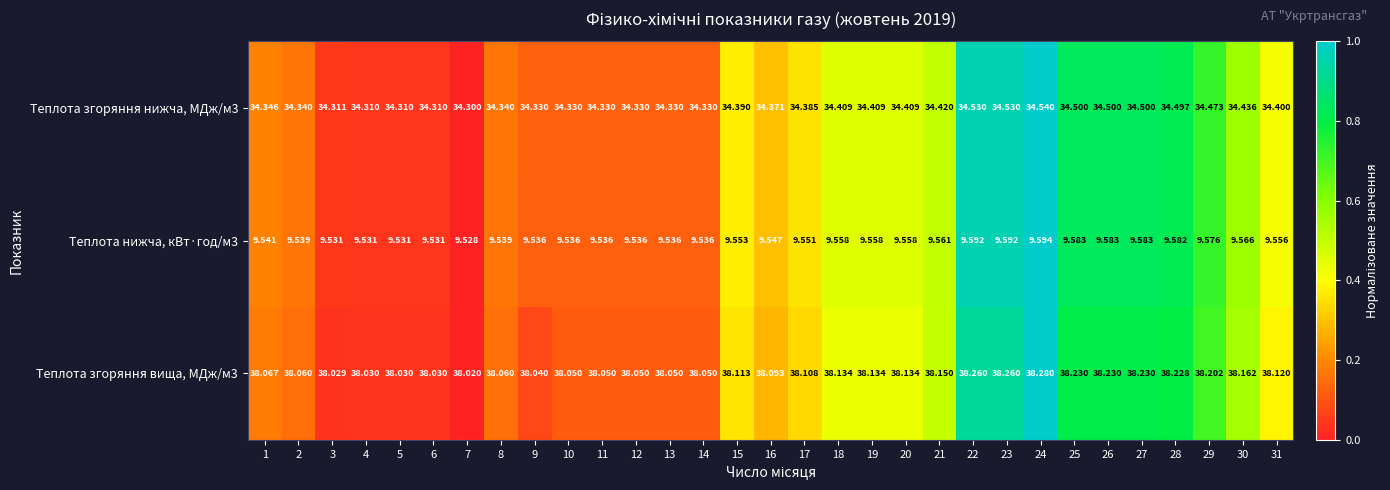

List the series in order of their peak value, highest first.

Теплота згоряння вища, МДж/м3, Теплота згоряння нижча, МДж/м3, Теплота нижча, кВт·год/м3